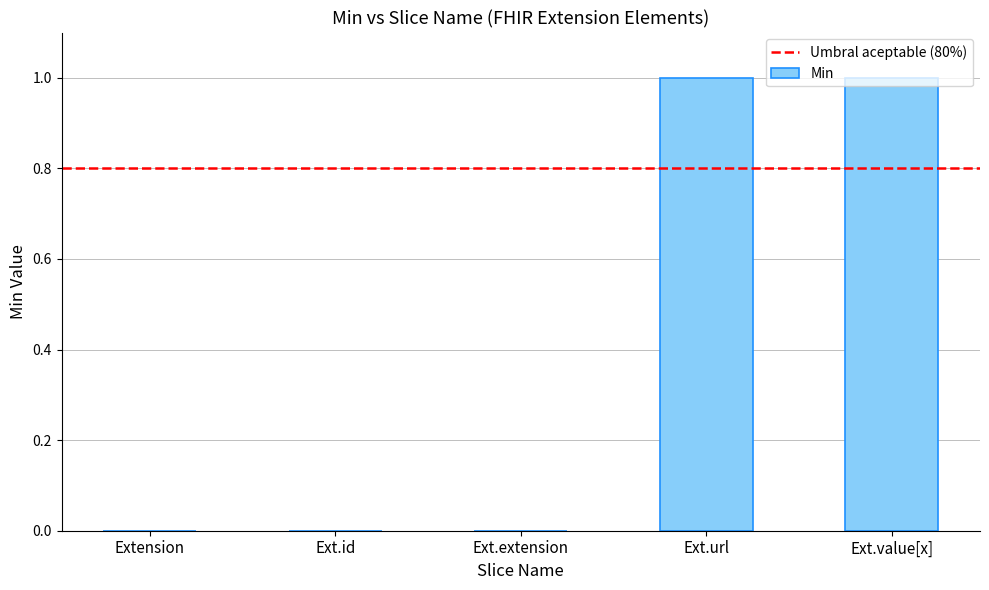

Reading left to right, what are all the values shown in this chart?

0	0	0	1	1